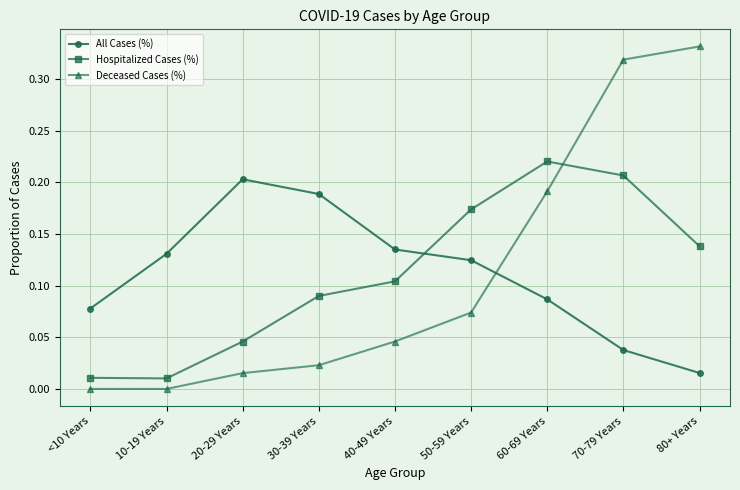

True or false: All Cases (%) and Deceased Cases (%) cross at least once.

True